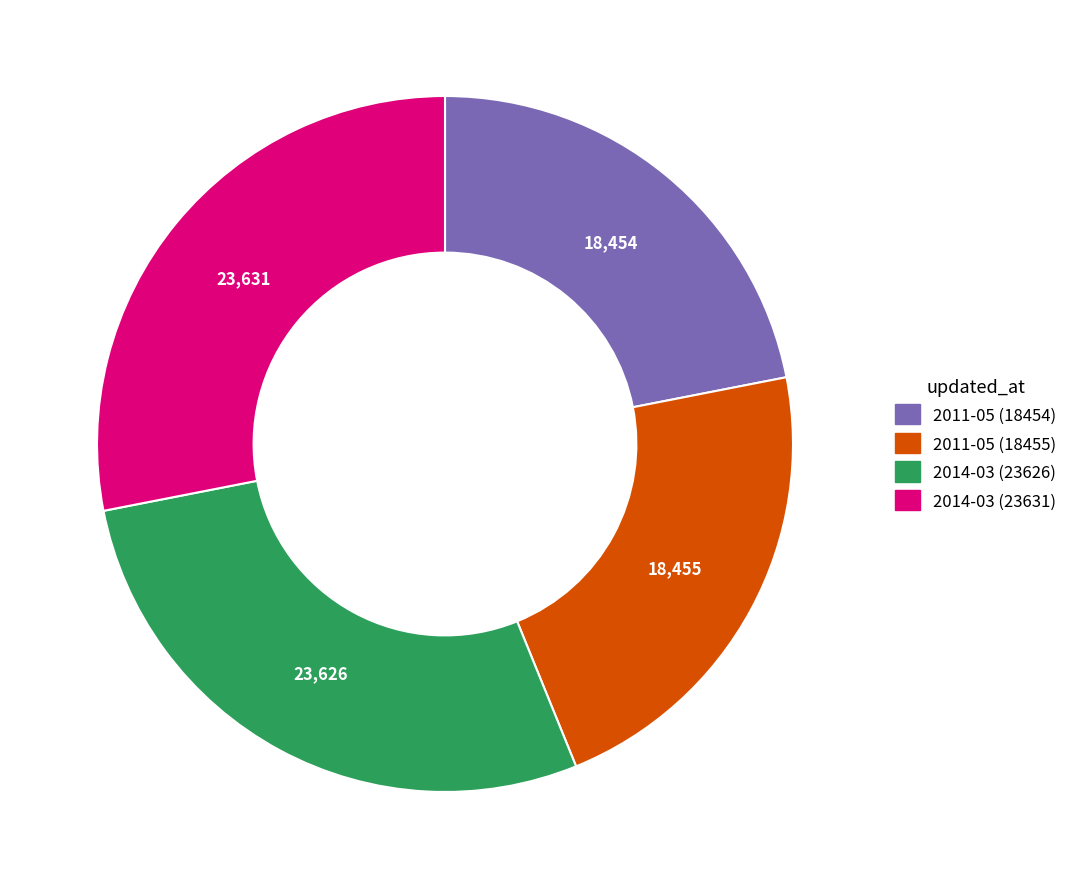

True or false: 2014-03 (23631) accounts for 42% of the total.

False